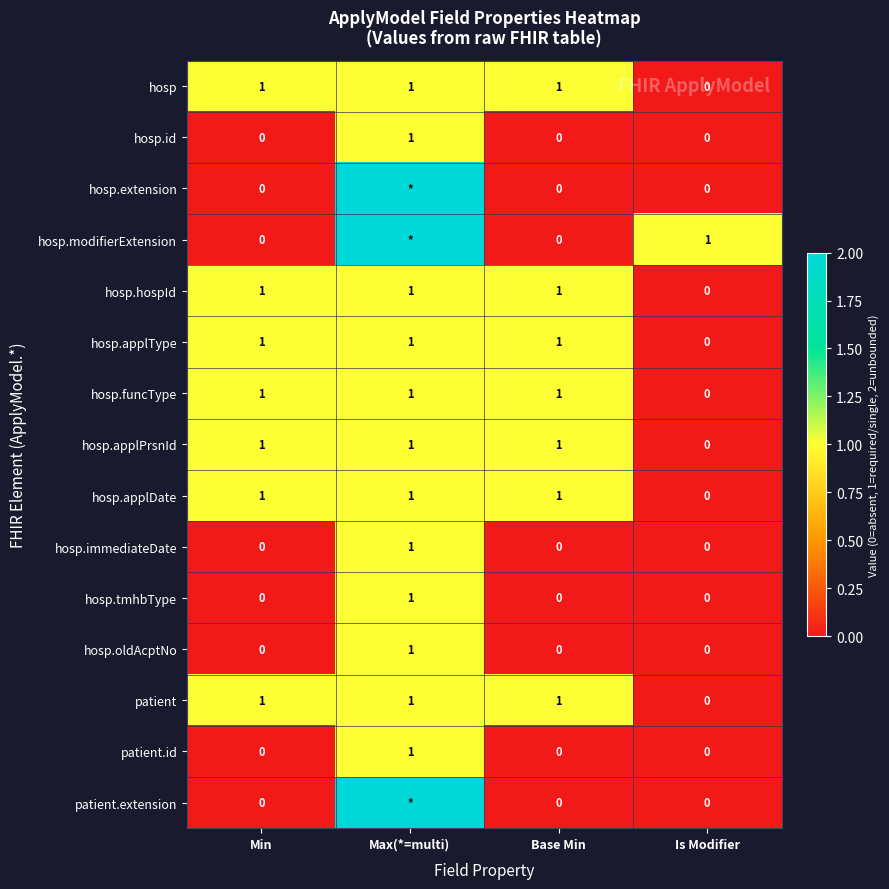

How many data points does each series have?

4